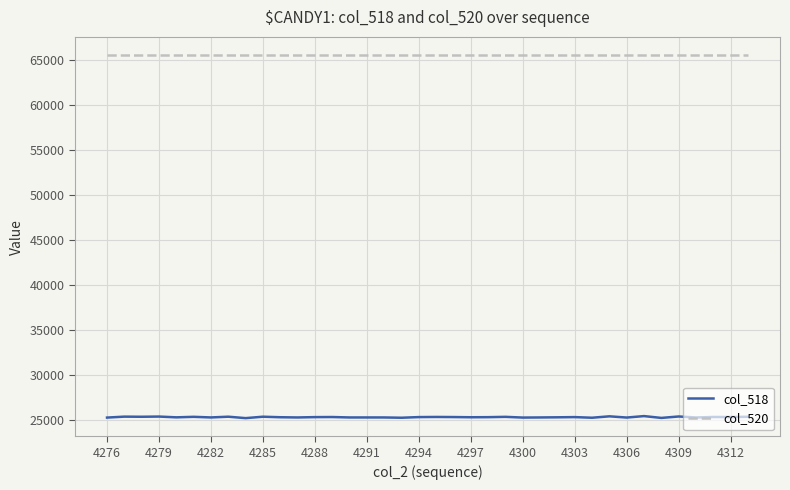

Which series has the widest spread of values?

col_518